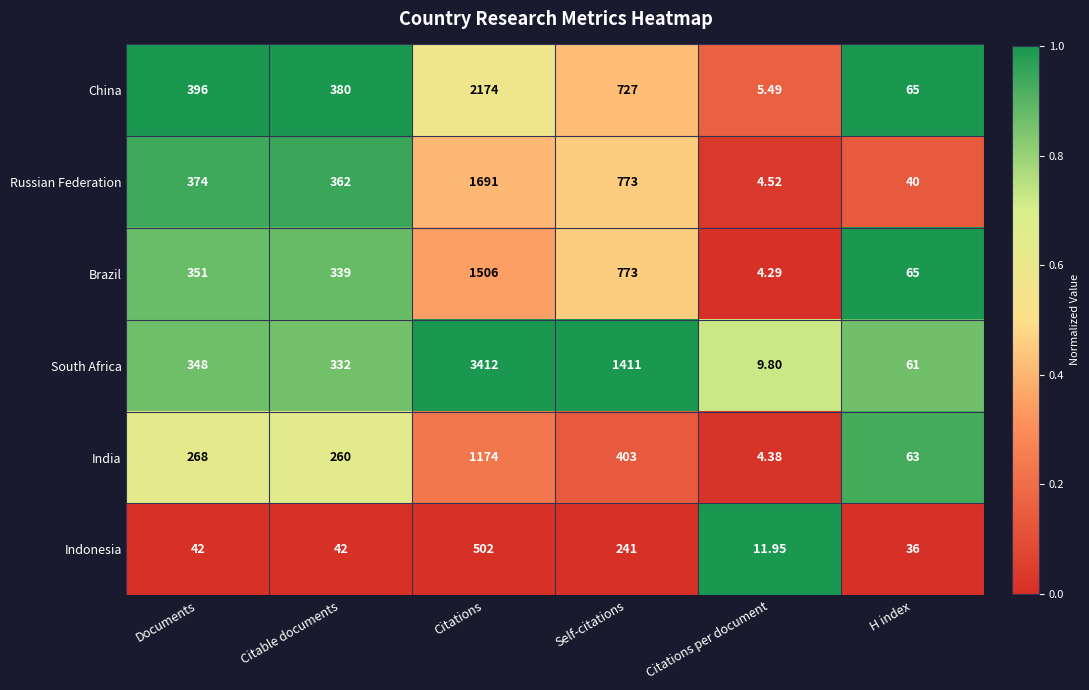

Which series has the largest total across all categories?

South Africa